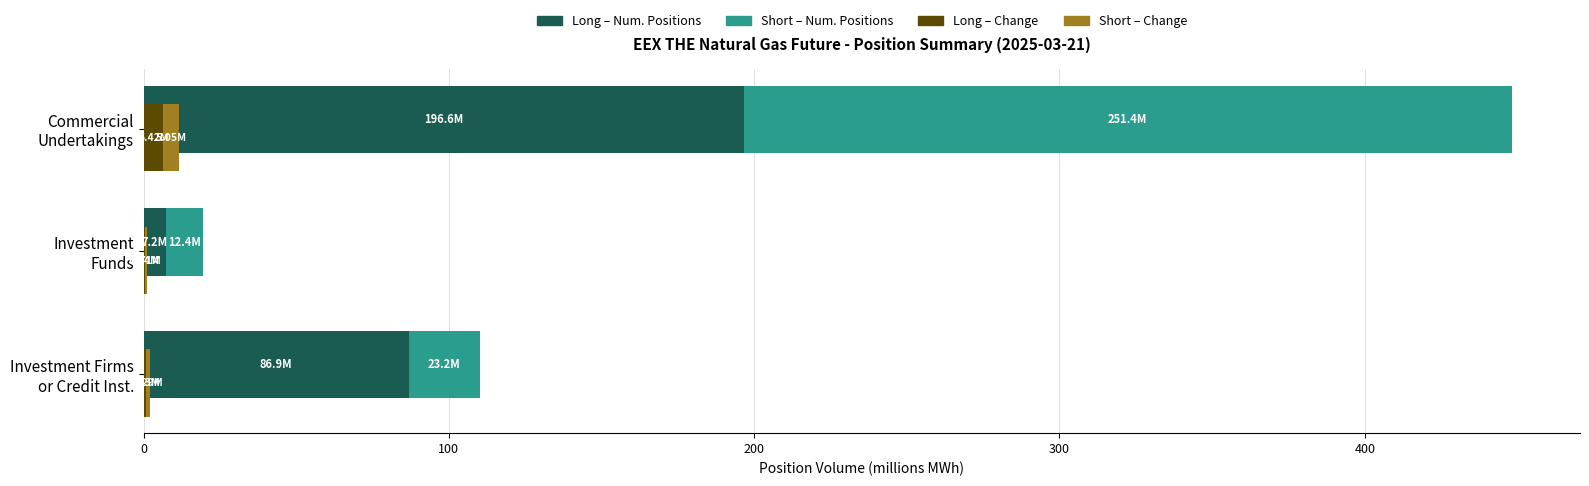

How many data points in Short – Num. Positions are above 23?

2